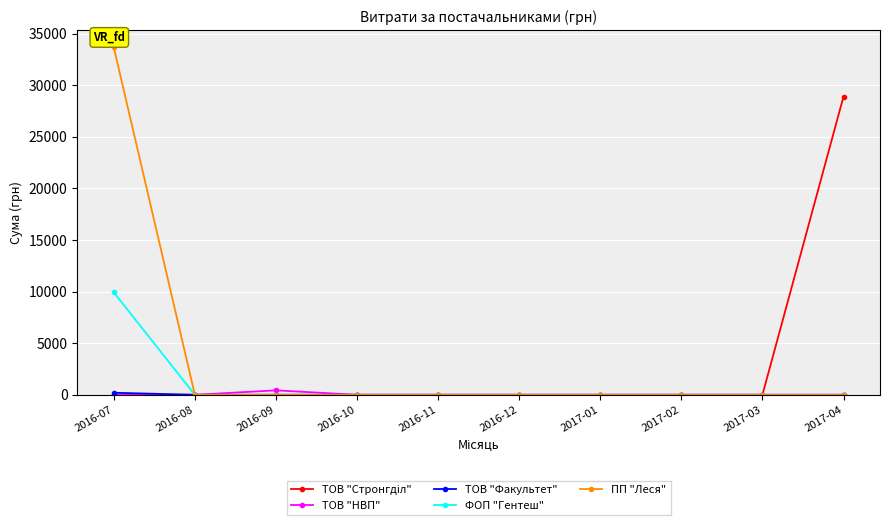

What is the label of the 7th point from the right?

2016-10